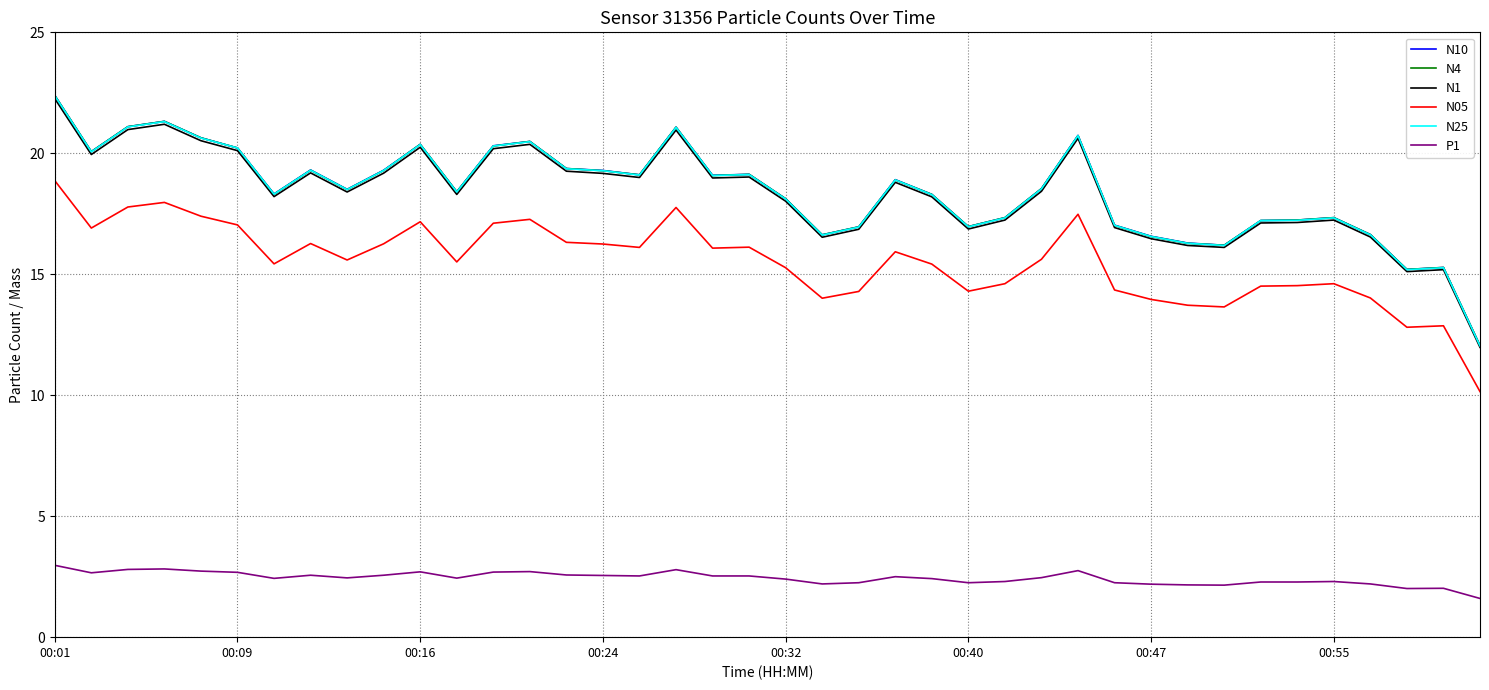

How many distinct data groups are displayed?

6